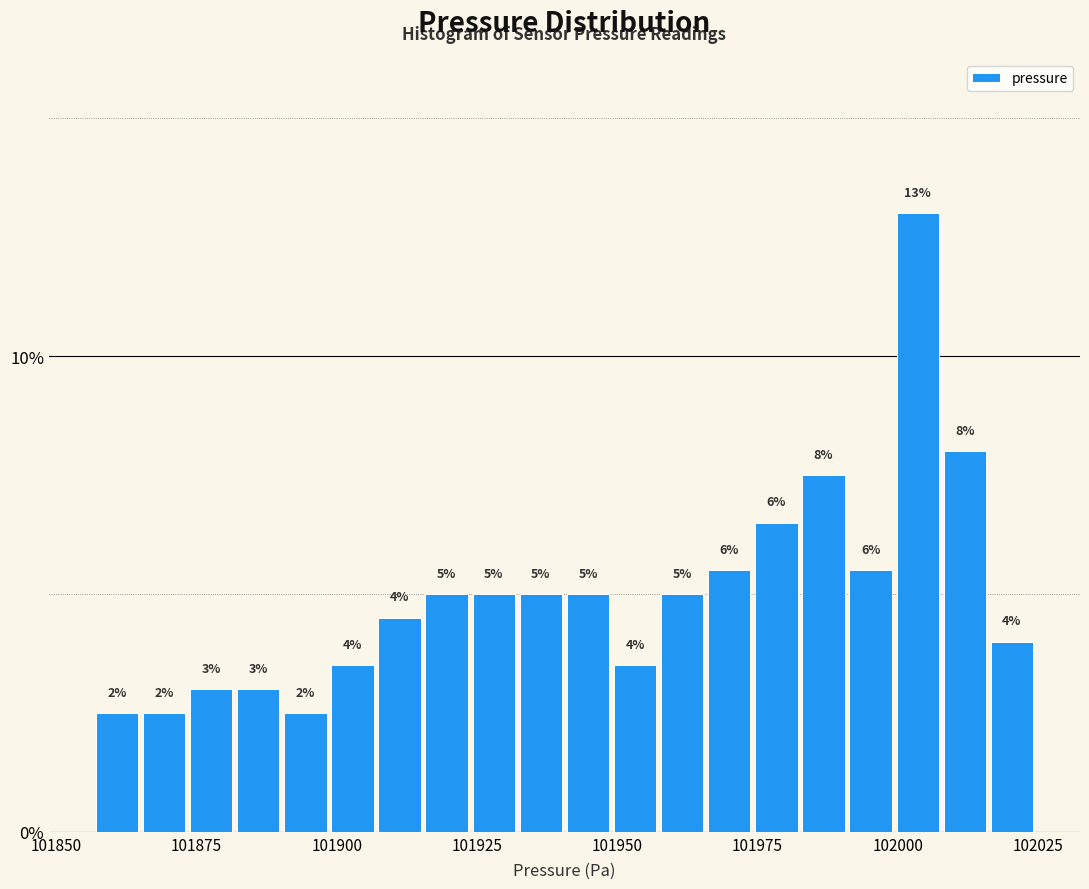

Read against the x-axis, roughly where is the centre of the tallest bar?

102005